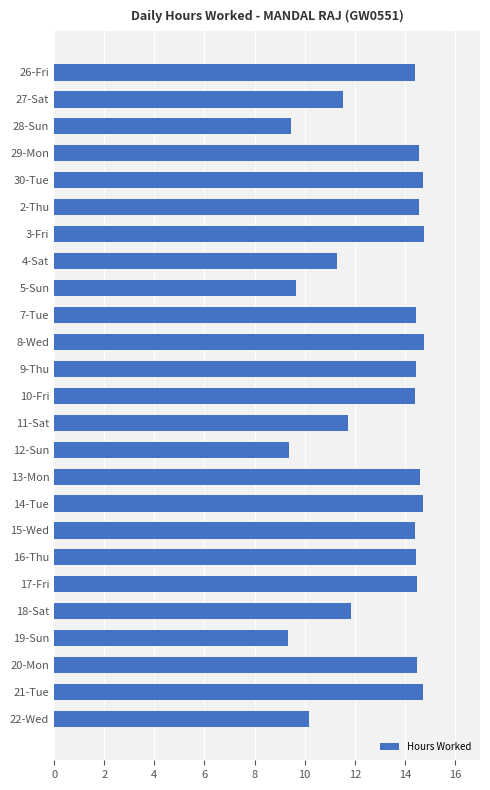

Which has a higher value, 30-Tue or 22-Wed?

30-Tue